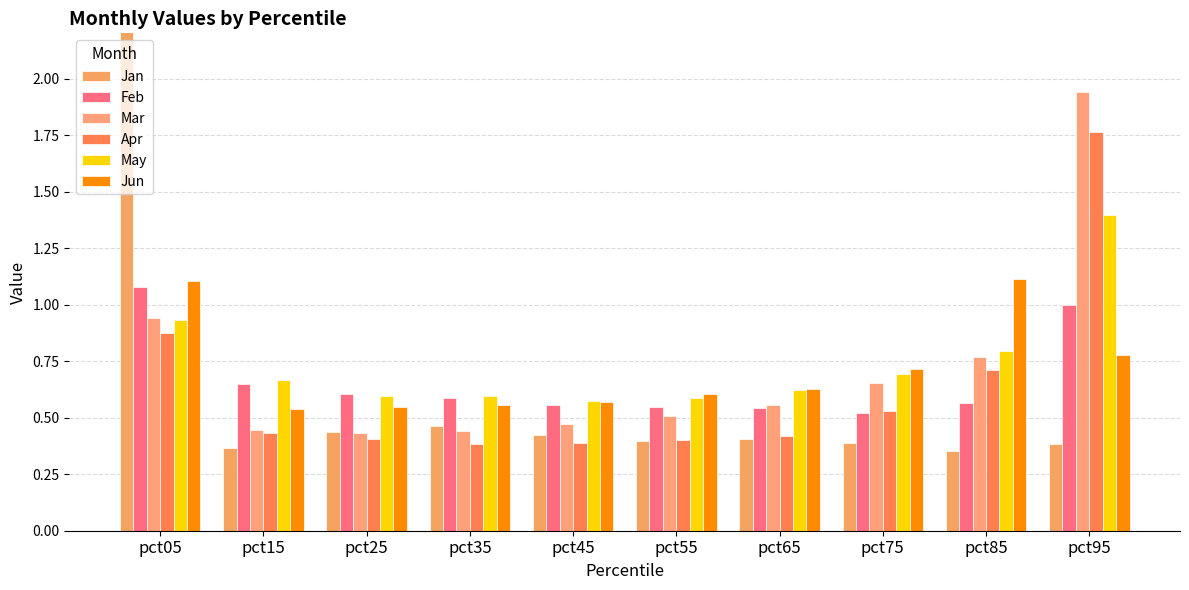

At how many categories does at least one series exceed 2?

1